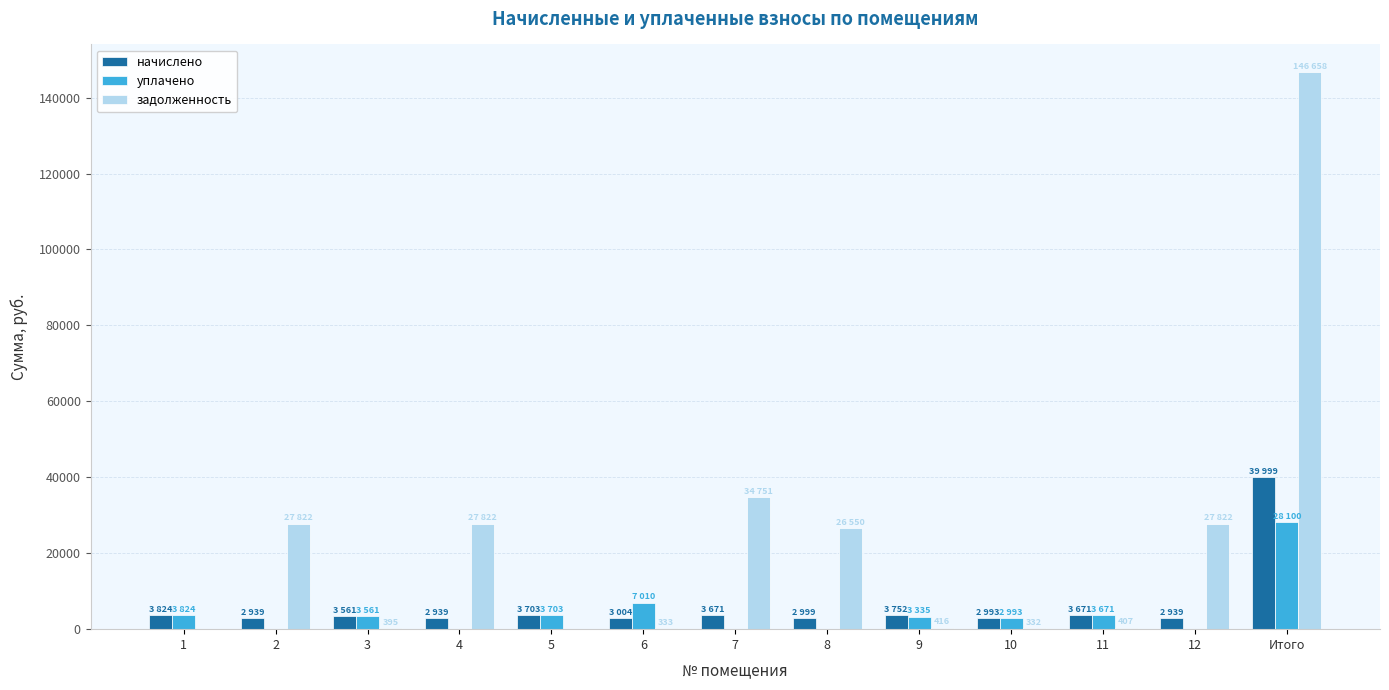

Is the value of уплачено at 11 greater than the value of задолженность at Итого?

No